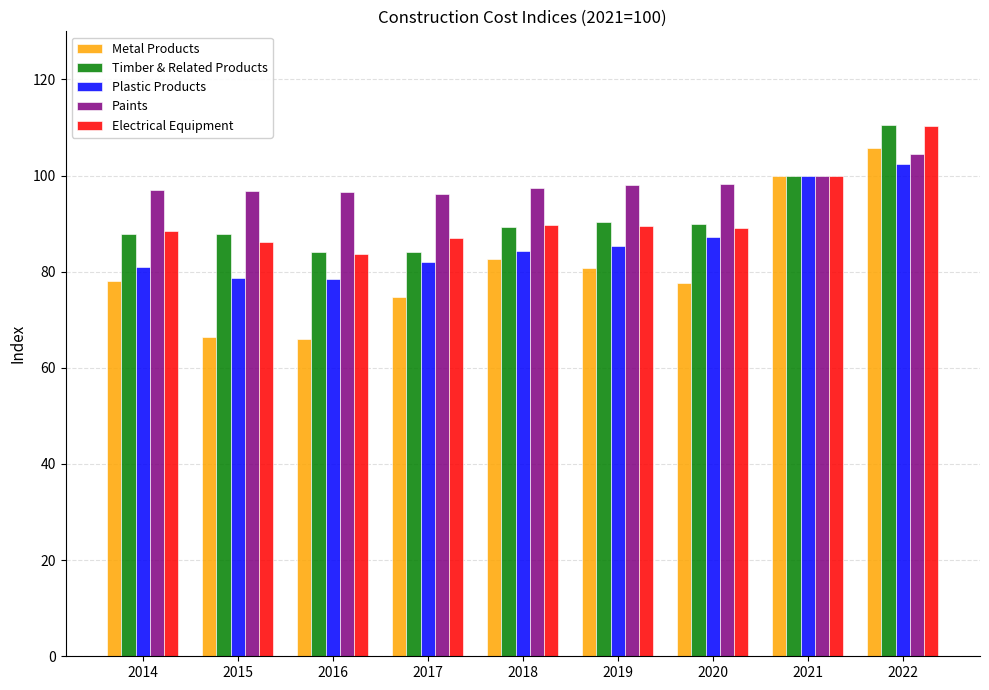

What is the average value of the Timber & Related Products series?

91.5